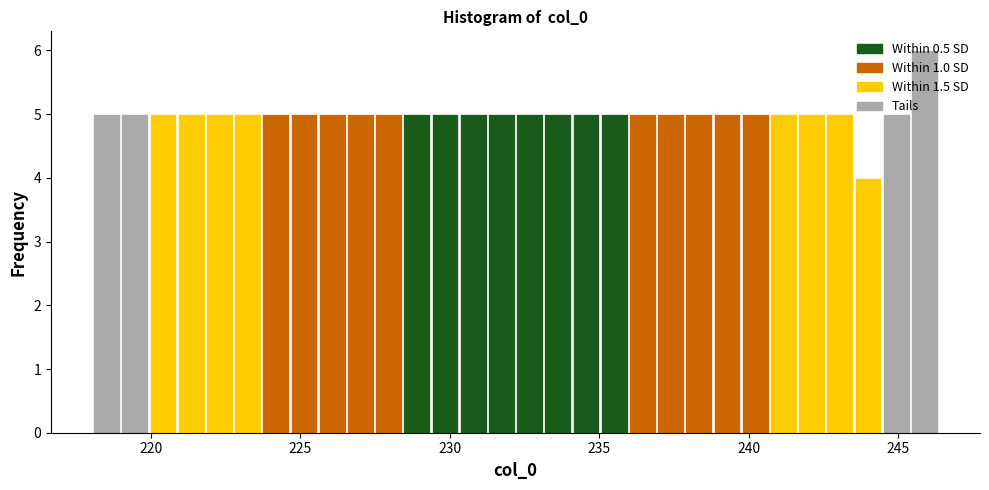

Around what value on the x-axis is the tallest bar? Give the approximate position of its centre, as read against the axis.

246.0